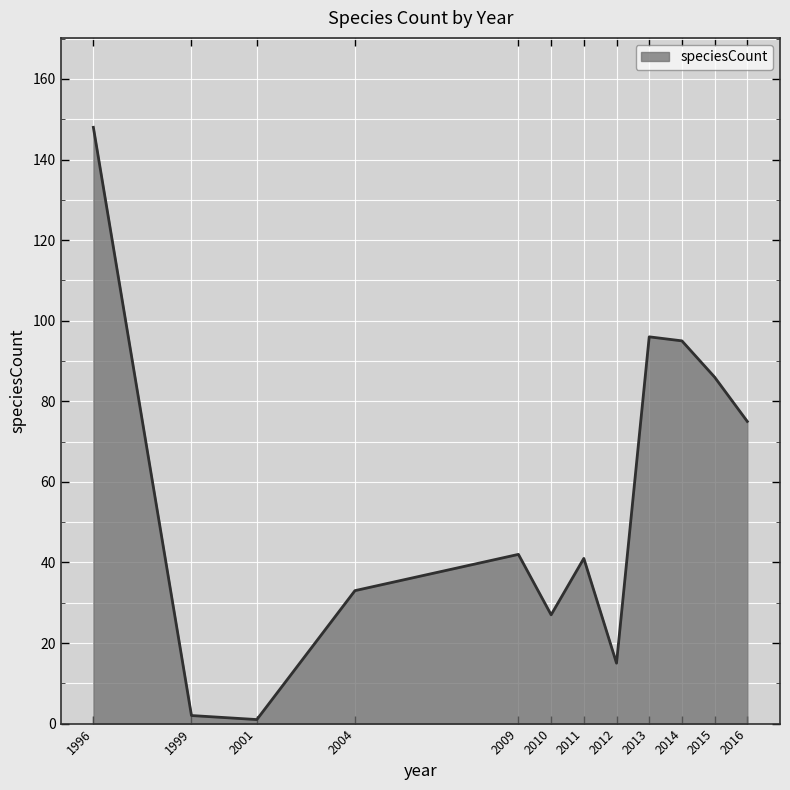

What is the smallest value displayed?

1